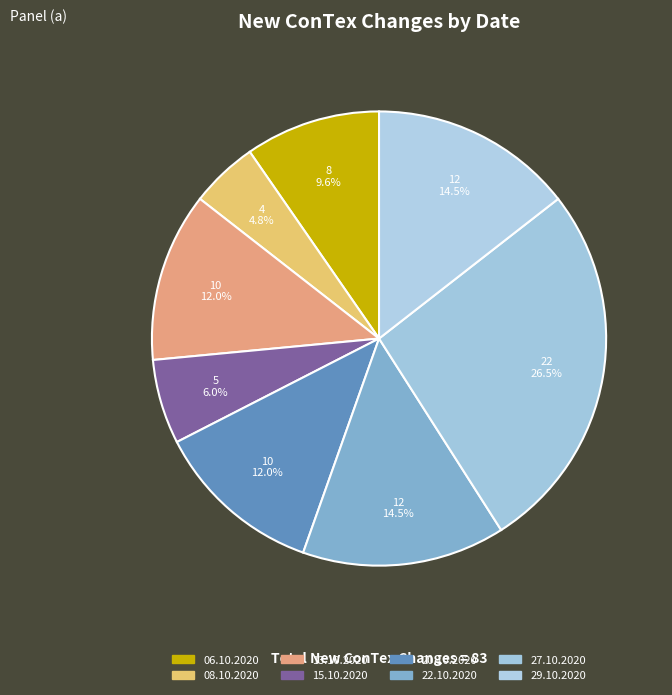

Is it true that 06.10.2020 is 10% of the pie?

True